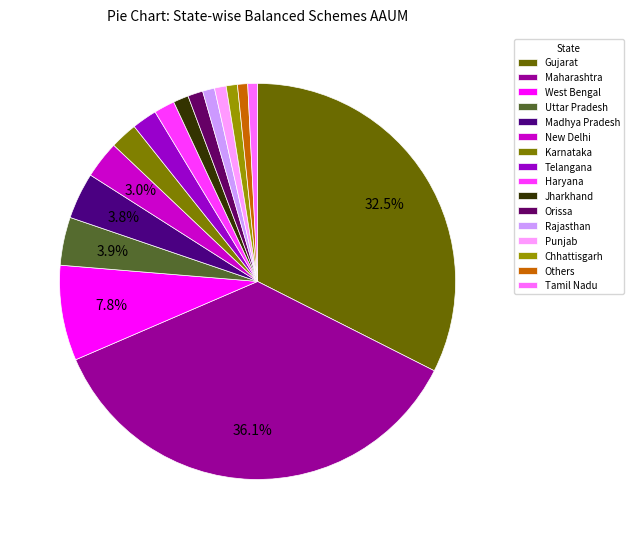

To the nearest percent, what is the combined percentage of Jharkhand and Karnataka?

3%